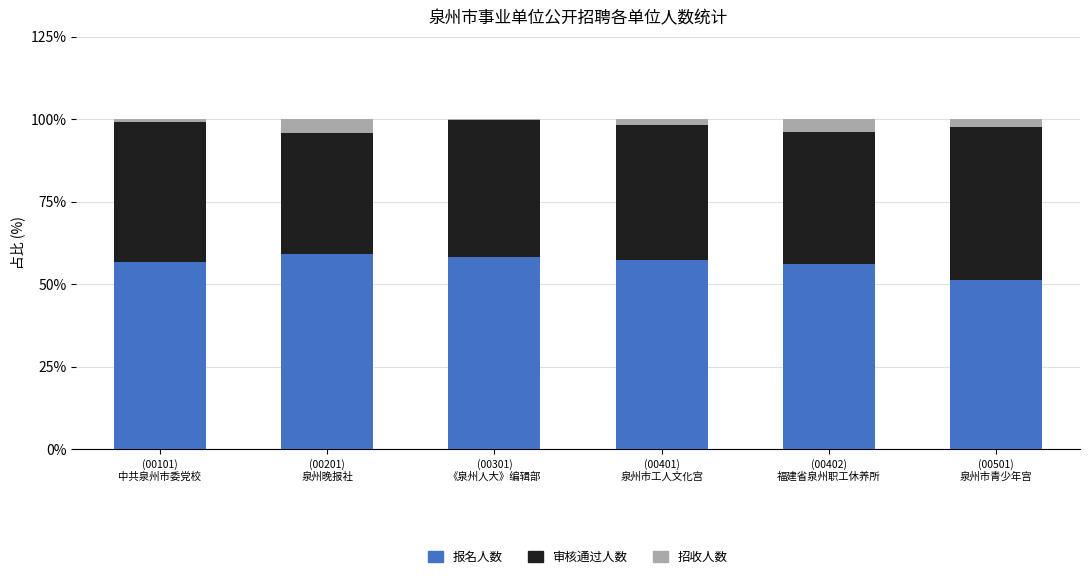

What is the maximum value for 报名人数?

59.1